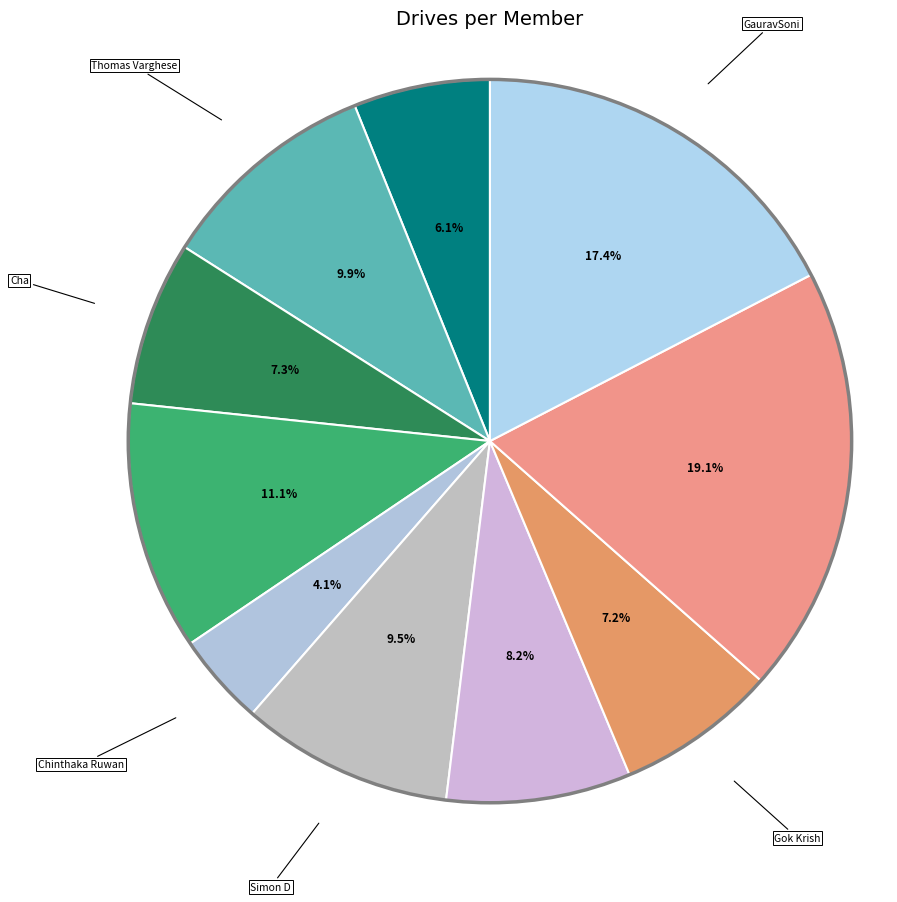

Which slice is the largest?

Ale Vallecchi